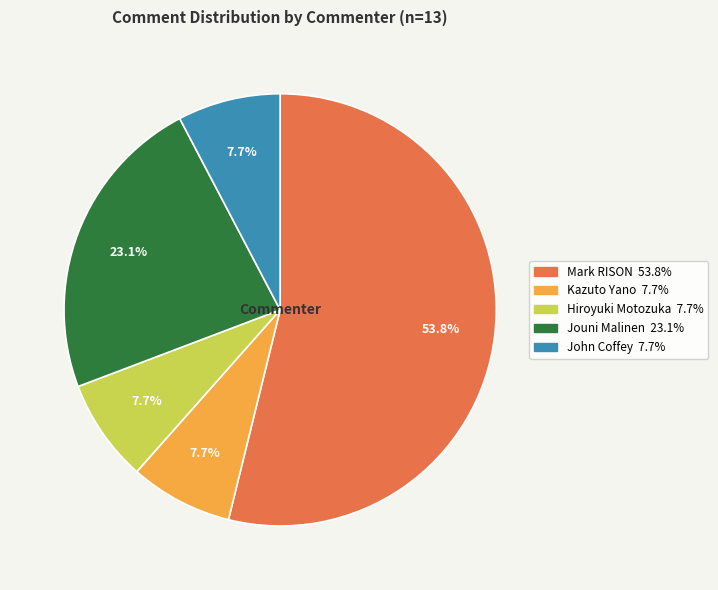

Which slice represents more than half of the pie?

Mark RISON